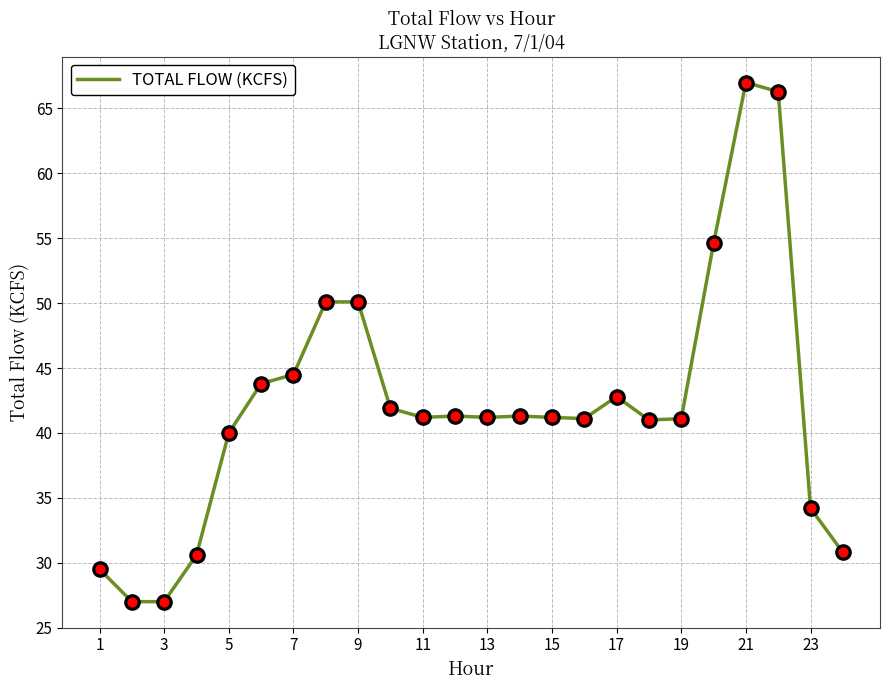

What is the maximum value shown in the chart?

67.0